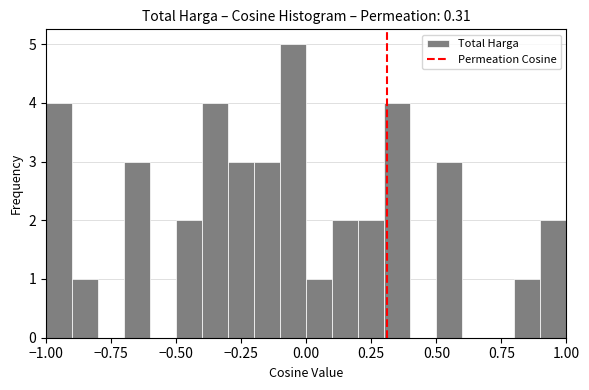

Around what value on the x-axis is the tallest bar? Give the approximate position of its centre, as read against the axis.

-0.05